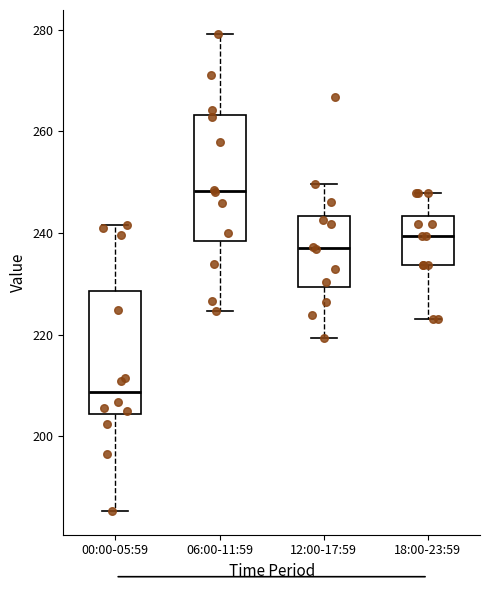

Reading left to right, transcribe this box plot: for each box, give where its median line is, the range the box spans, and where its two whiskers end, as read against the y-axis. The values are not printed on the chart, so give them approximately, as read against the axis.

00:00-05:59: median 208, box 204 to 228, whiskers 186 to 242
06:00-11:59: median 248, box 238 to 264, whiskers 224 to 280
12:00-17:59: median 238, box 230 to 244, whiskers 220 to 250
18:00-23:59: median 240, box 234 to 244, whiskers 224 to 248